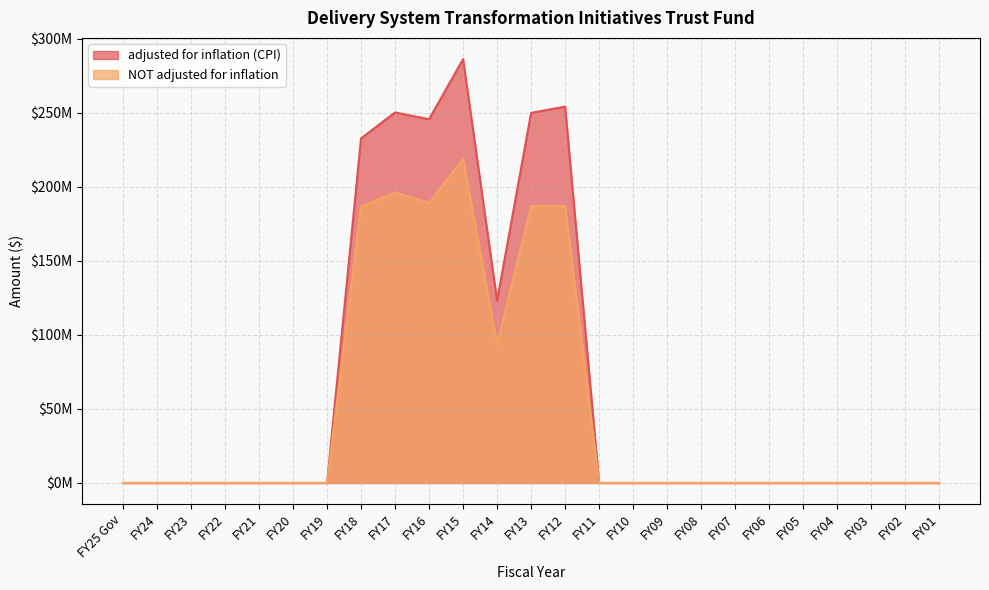

Where is the first local minimum for adjusted for inflation (CPI)?

FY16